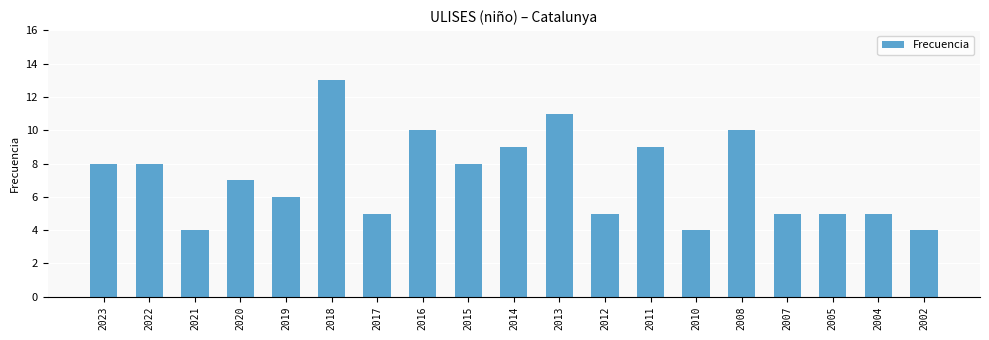

What is the value of the 5th bar from the left?

6